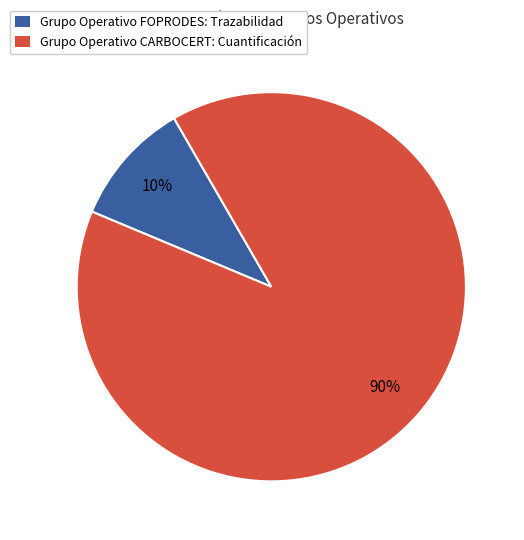

Combined, do Grupo Operativo FOPRODES: Trazabilidad and Grupo Operativo CARBOCERT: Cuantificación account for over 50%?

Yes